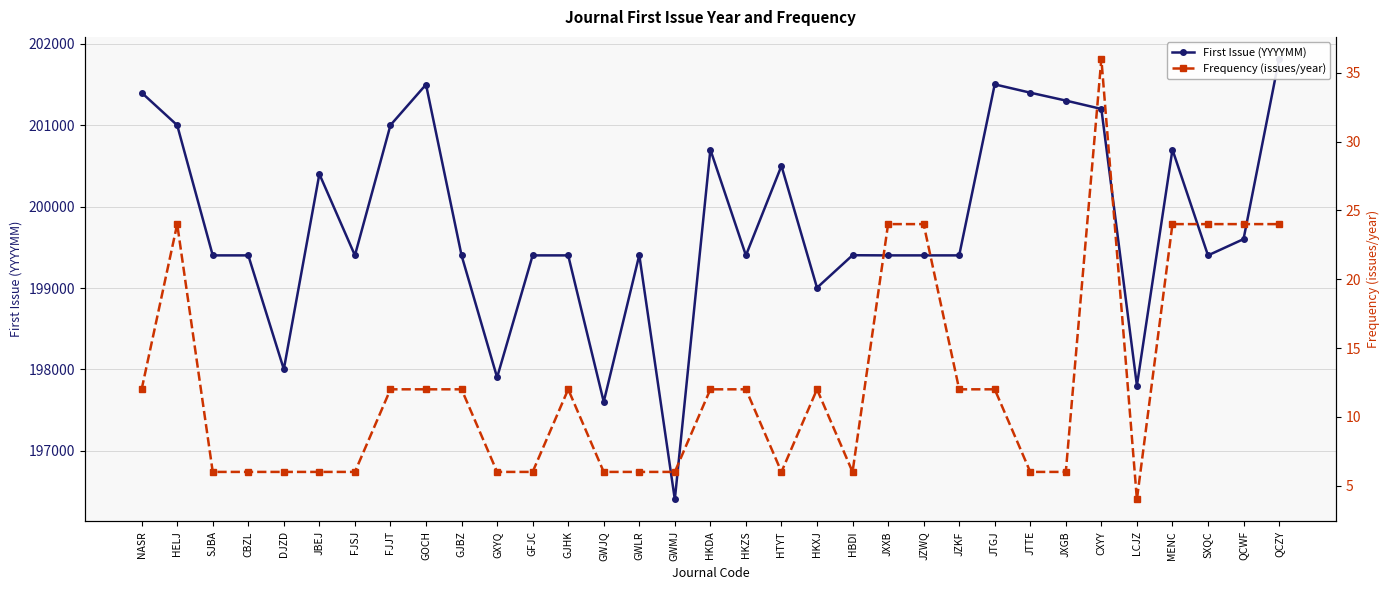

How many interior local valleys does the First Issue (YYYYMM) series have?

9